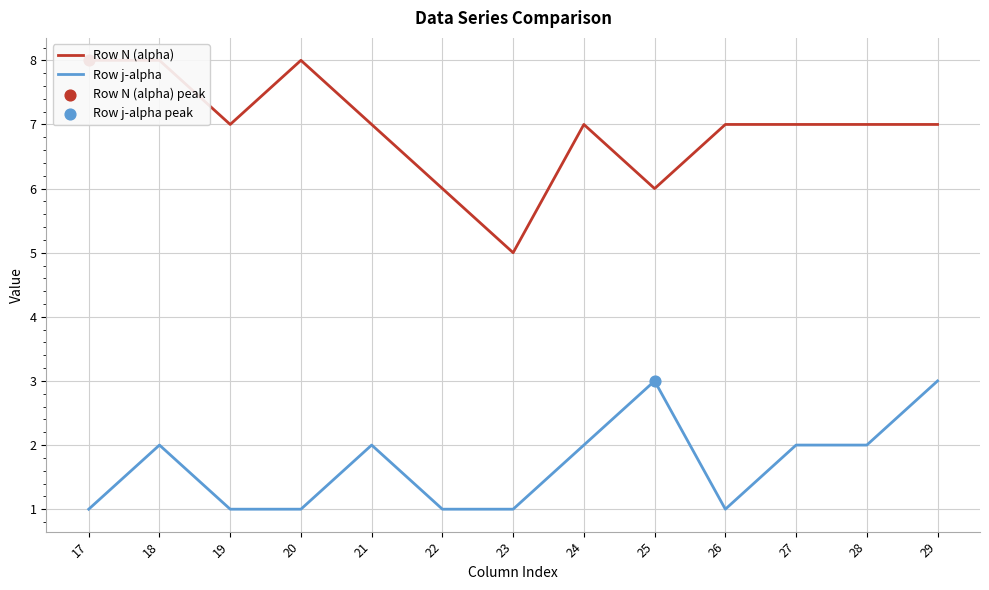

At how many categories does at least one series exceed 6?

10